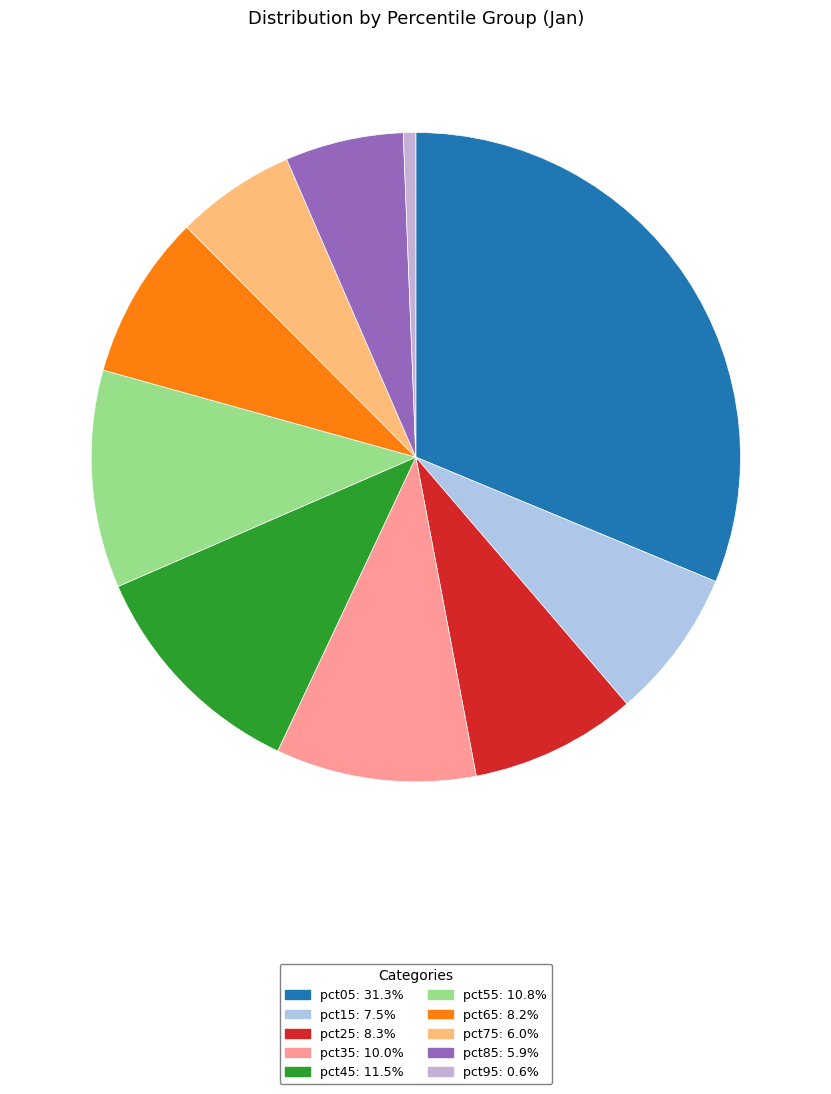

Do pct95 and pct55 together represent more than half of the pie?

No